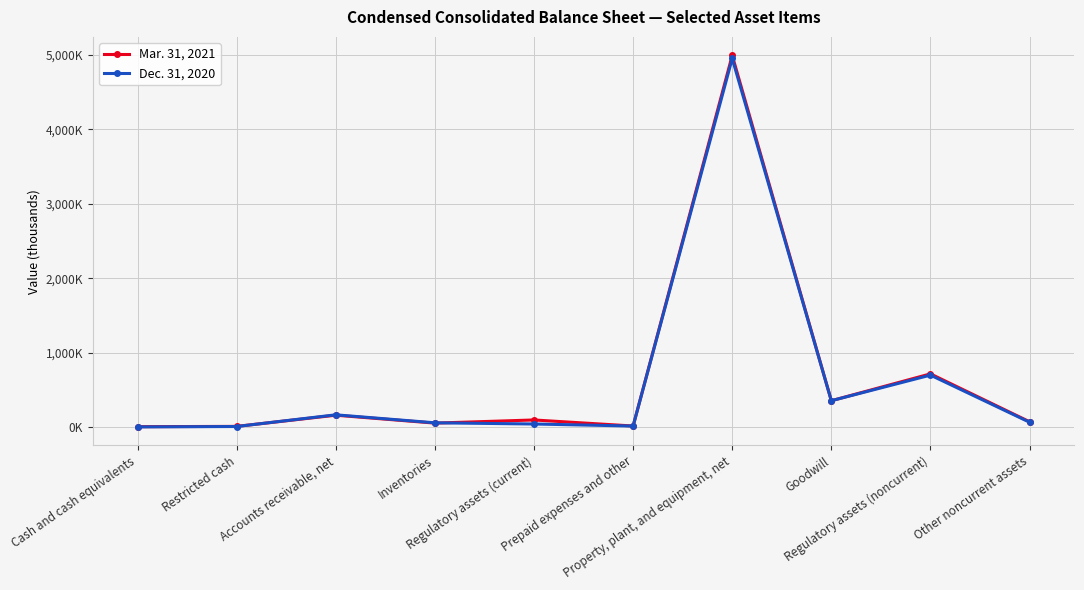

Where do Mar. 31, 2021 and Dec. 31, 2020 first cross each other?

Restricted cash and Accounts receivable, net